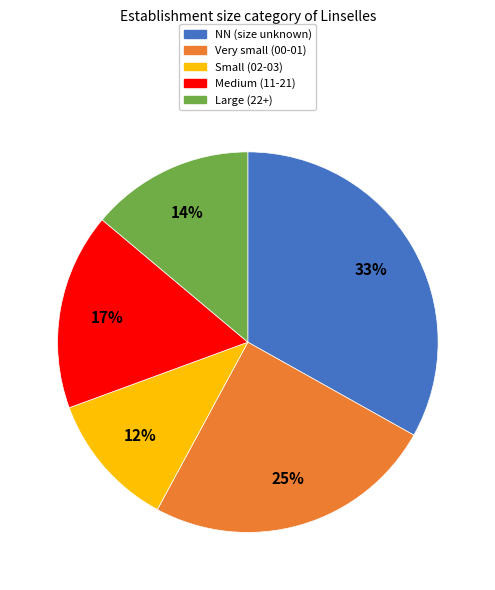

What is the largest slice in the pie chart?

NN (size unknown)